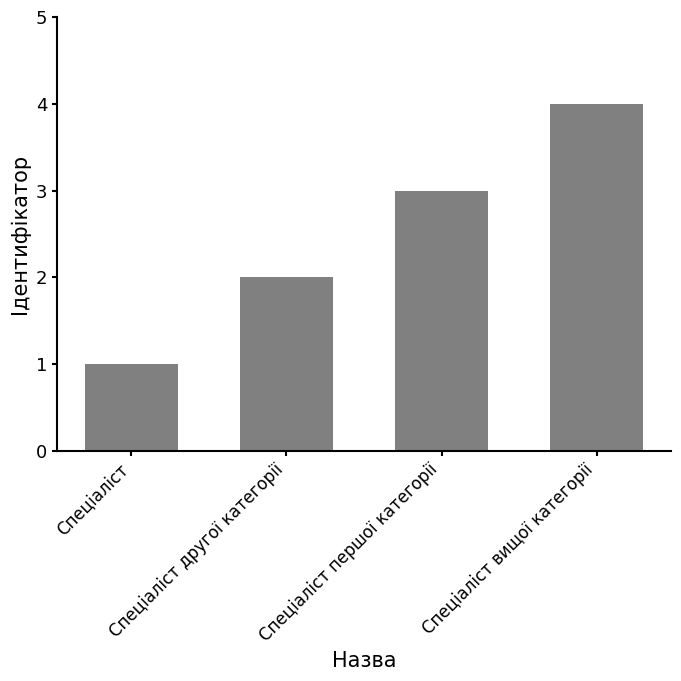

What position from the left is Спеціаліст другої категорії?

2